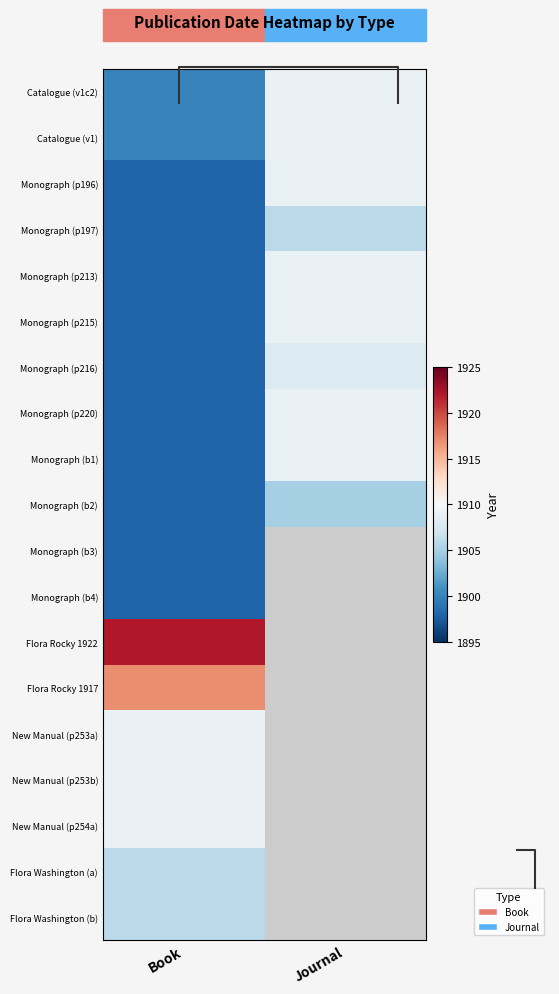

Rank the series by their maximum value, from lowest to highest.

Monograph (b3), Monograph (b4), Monograph (b2), Monograph (p197), Flora Washington (a), Flora Washington (b), Monograph (p216), Catalogue (v1c2), Catalogue (v1), Monograph (p196), Monograph (p213), Monograph (p215), Monograph (p220), Monograph (b1), New Manual (p253a), New Manual (p253b), New Manual (p254a), Flora Rocky 1917, Flora Rocky 1922